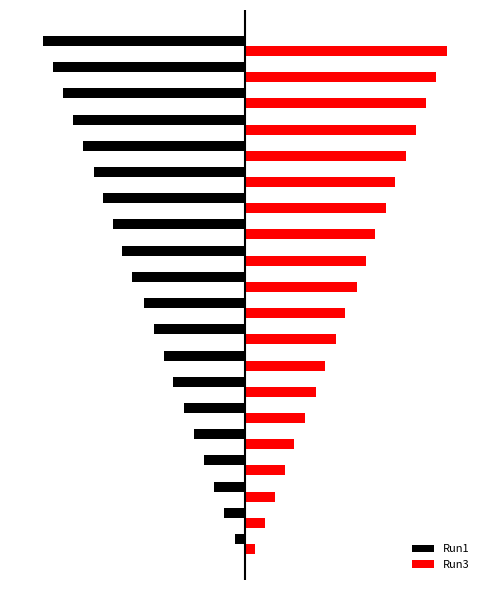

What are all the series names shown in the legend?

Run1, Run3